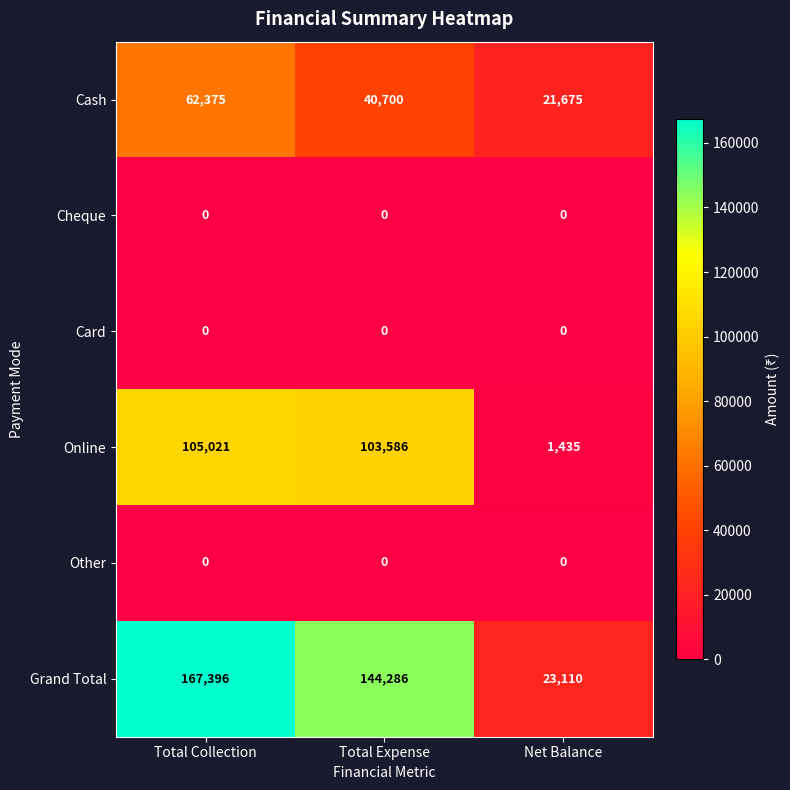

Which series has the largest range (max minus min)?

Grand Total